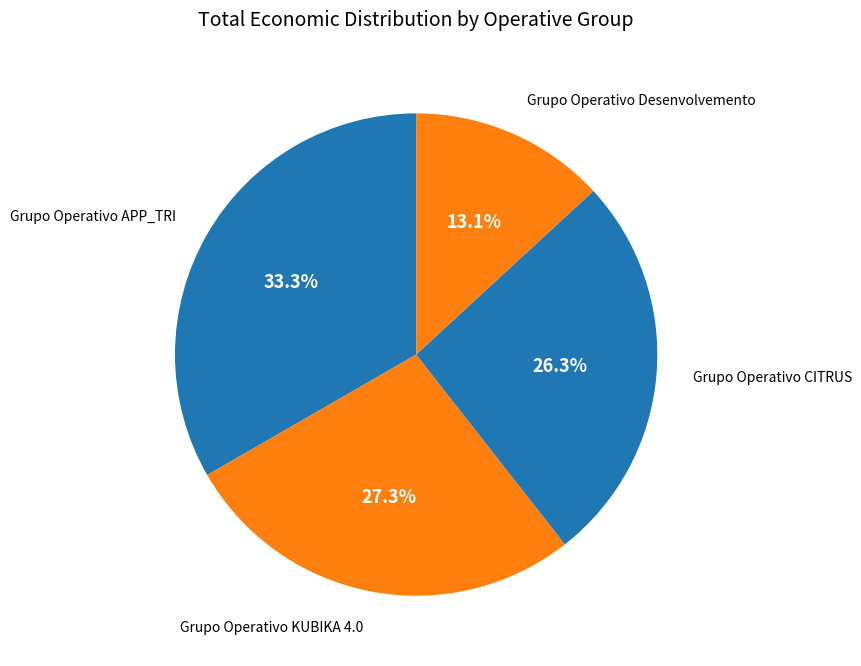

How many slices are in this pie chart?

4